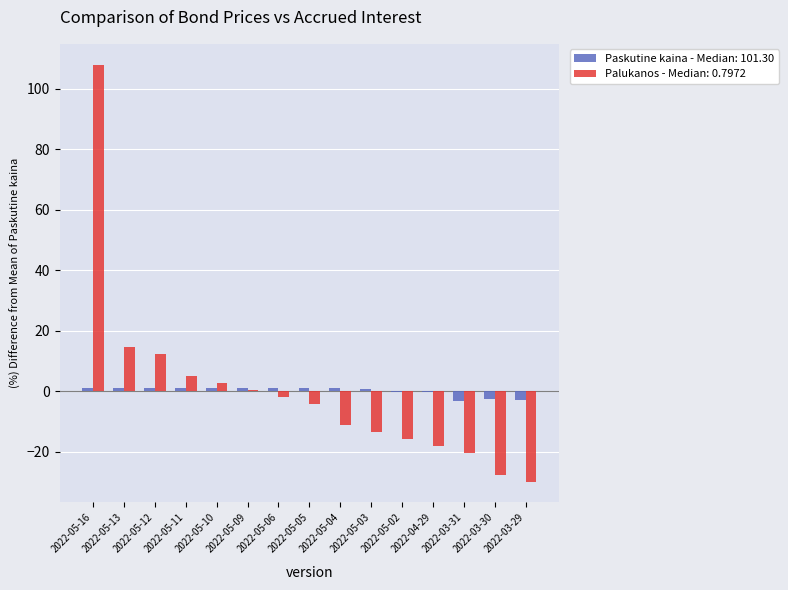

Are the bars grouped side by side (vs. stacked)?

Yes